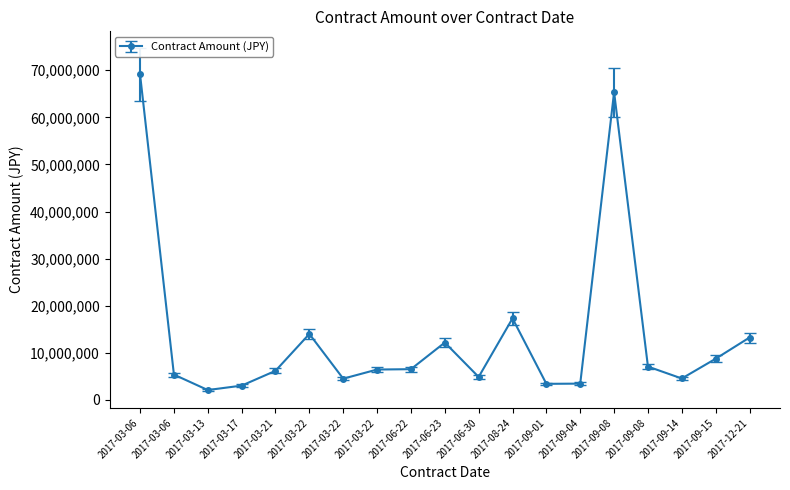

List the labels in order of value, largest first.

2017-03-06, 2017-09-08, 2017-08-24, 2017-03-22, 2017-12-21, 2017-06-23, 2017-09-15, 2017-09-08, 2017-06-22, 2017-03-22, 2017-03-21, 2017-03-06, 2017-06-30, 2017-09-14, 2017-03-22, 2017-09-04, 2017-09-01, 2017-03-17, 2017-03-13